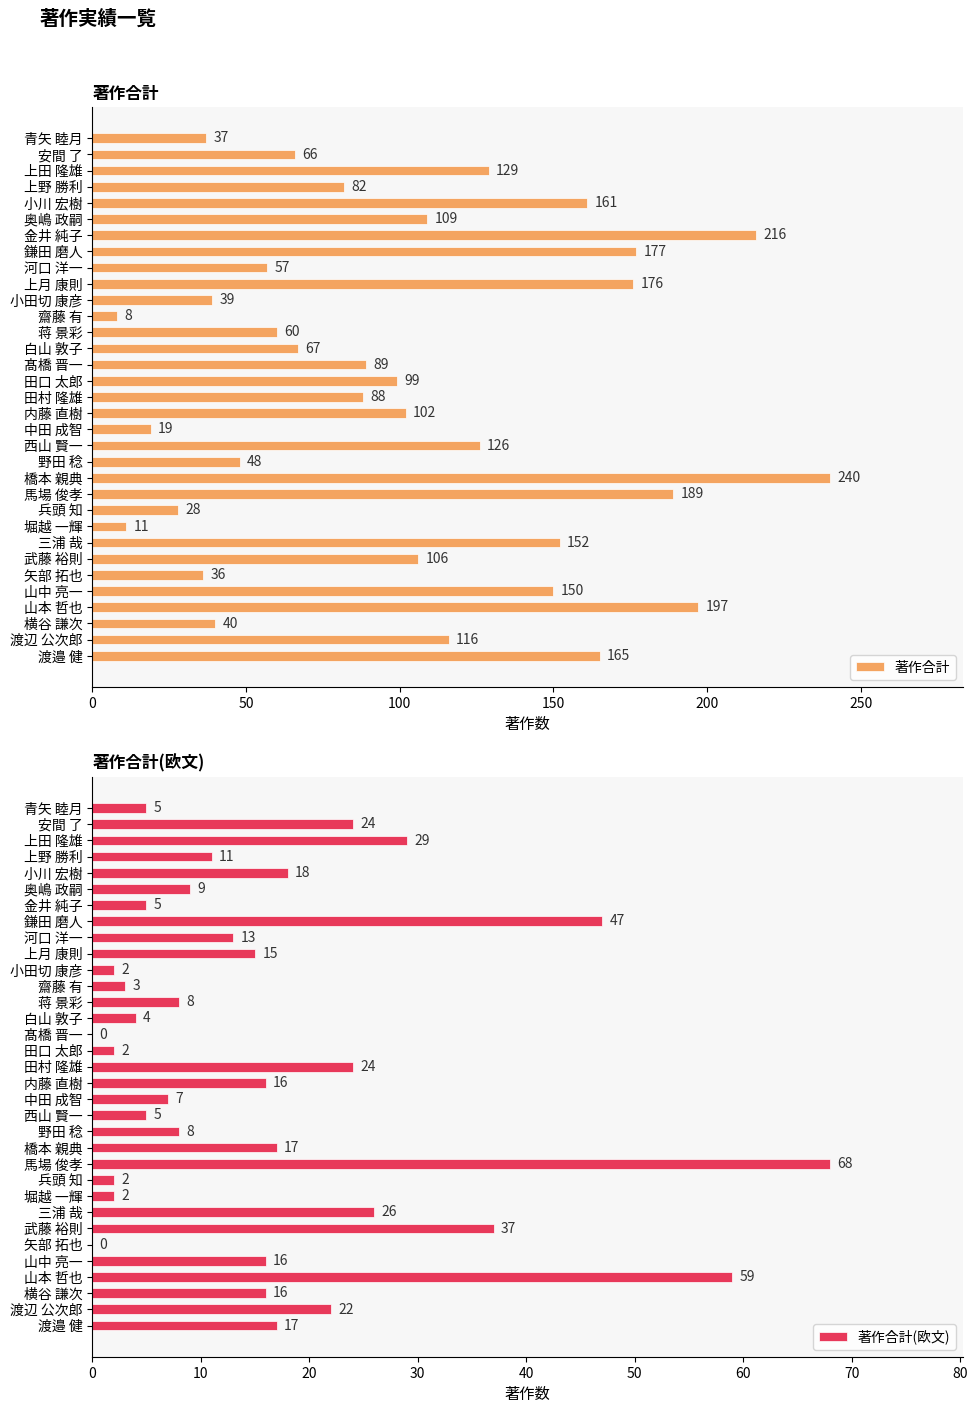

Rank the categories by 著作合計 value from highest to lowest.

橋本 親典, 金井 純子, 山本 哲也, 馬場 俊孝, 鎌田 磨人, 上月 康則, 渡邉 健, 小川 宏樹, 三浦 哉, 山中 亮一, 上田 隆雄, 西山 賢一, 渡辺 公次郎, 奥嶋 政嗣, 武藤 裕則, 内藤 直樹, 田口 太郎, 髙橋 晋一, 田村 隆雄, 上野 勝利, 白山 敦子, 安間 了, 蒋 景彩, 河口 洋一, 野田 稔, 横谷 謙次, 小田切 康彦, 青矢 睦月, 矢部 拓也, 兵頭 知, 中田 成智, 堀越 一輝, 齋藤 有